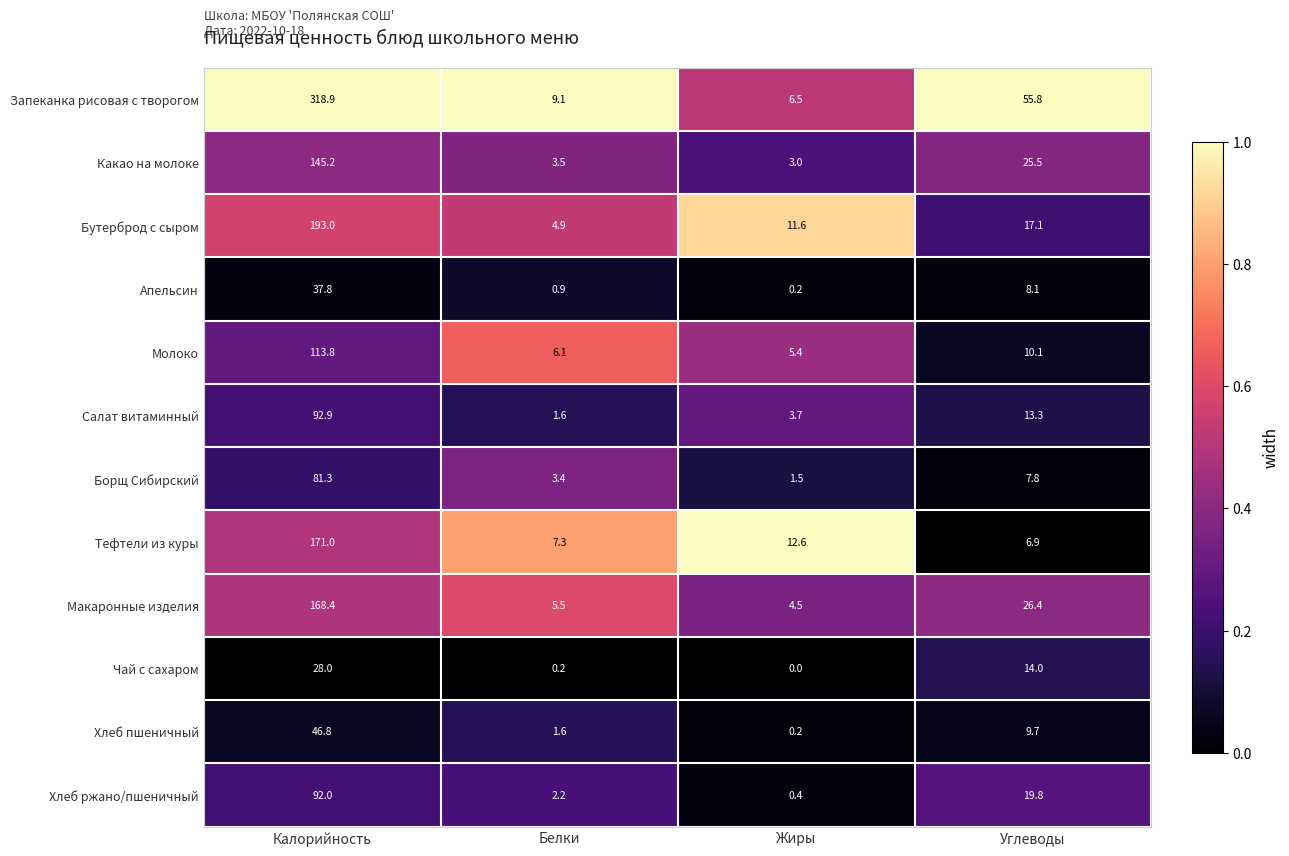

What is the maximum value shown in the chart?

318.9